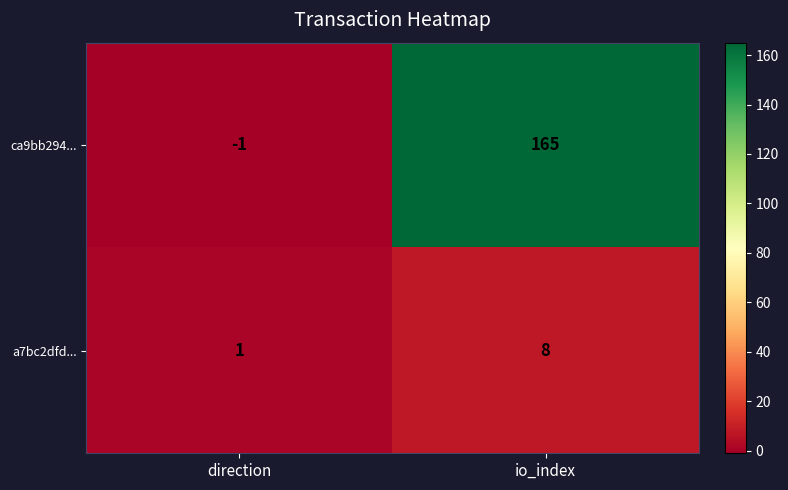

Which series has the largest range (max minus min)?

ca9bb294...